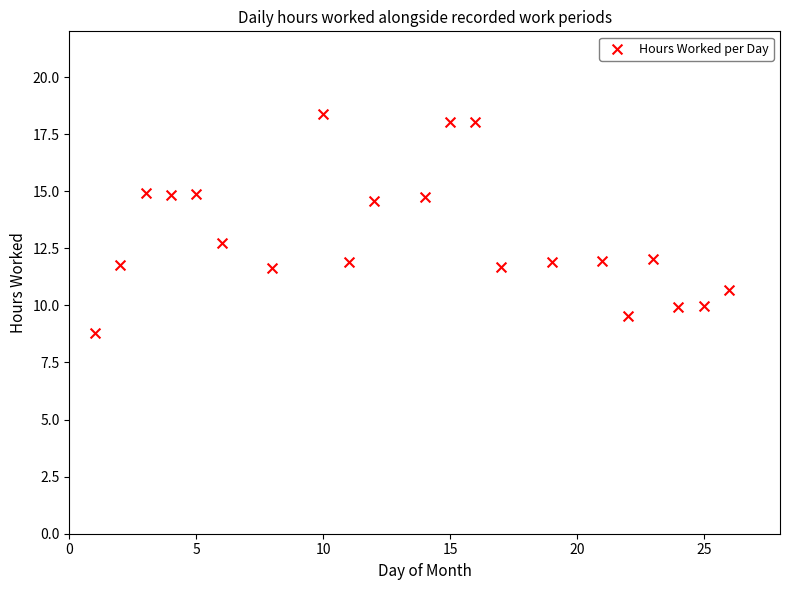

What is the range of Y values (max minus min)?

9.6